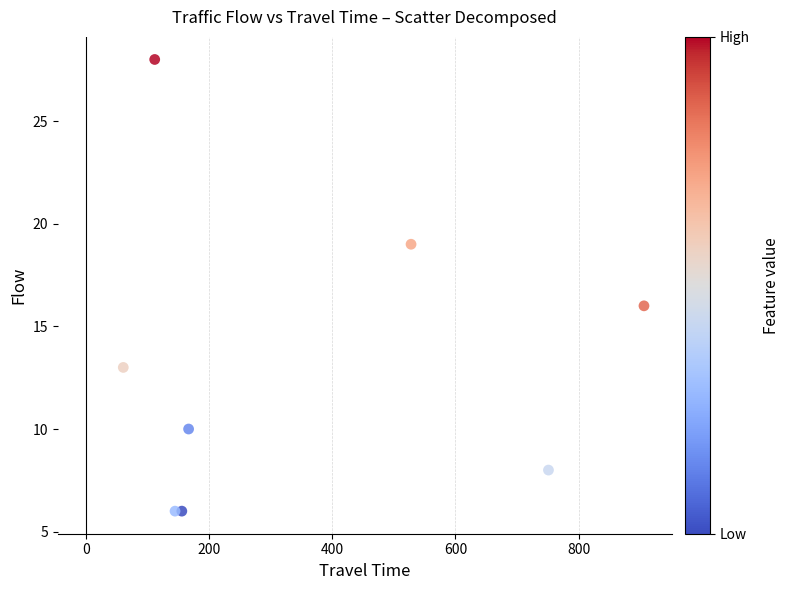

What Y value in the scatter plot is closest to 17?

16